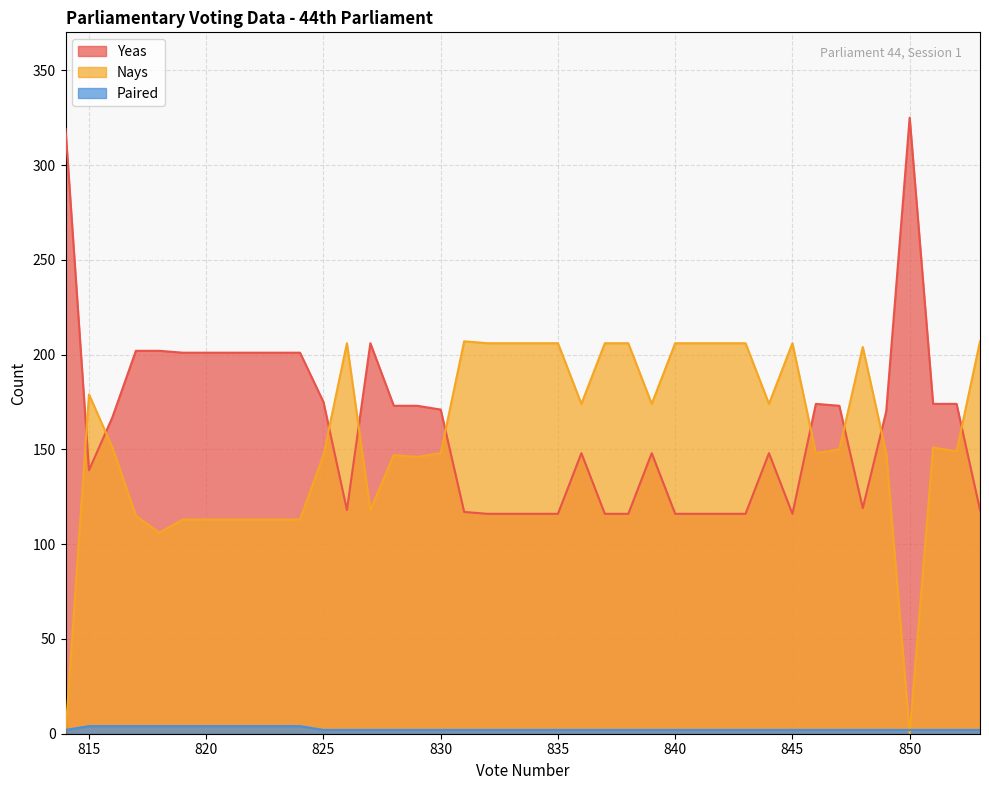

Reading right to left, transcribe all the data shown in this chart.

Yeas: 814=319	815=139	816=167	817=202	818=202	819=201	820=201	821=201	822=201	823=201	824=201	825=175	826=118	827=206	828=173	829=173	830=171	831=117	832=116	833=116	834=116	835=116	836=148	837=116	838=116	839=148	840=116	841=116	842=116	843=116	844=148	845=116	846=174	847=173	848=119	849=170	850=325	851=174	852=174	853=118
Nays: 814=0	815=179	816=151	817=115	818=106	819=113	820=113	821=113	822=113	823=113	824=113	825=147	826=206	827=118	828=147	829=146	830=148	831=207	832=206	833=206	834=206	835=206	836=174	837=206	838=206	839=174	840=206	841=206	842=206	843=206	844=174	845=206	846=148	847=150	848=204	849=148	850=0	851=151	852=149	853=207
Paired: 814=2	815=4	816=4	817=4	818=4	819=4	820=4	821=4	822=4	823=4	824=4	825=2	826=2	827=2	828=2	829=2	830=2	831=2	832=2	833=2	834=2	835=2	836=2	837=2	838=2	839=2	840=2	841=2	842=2	843=2	844=2	845=2	846=2	847=2	848=2	849=2	850=2	851=2	852=2	853=2